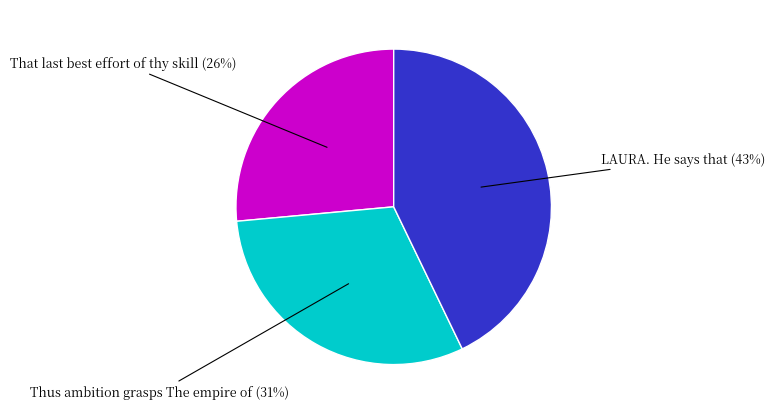

Does any single category account for the majority?

No